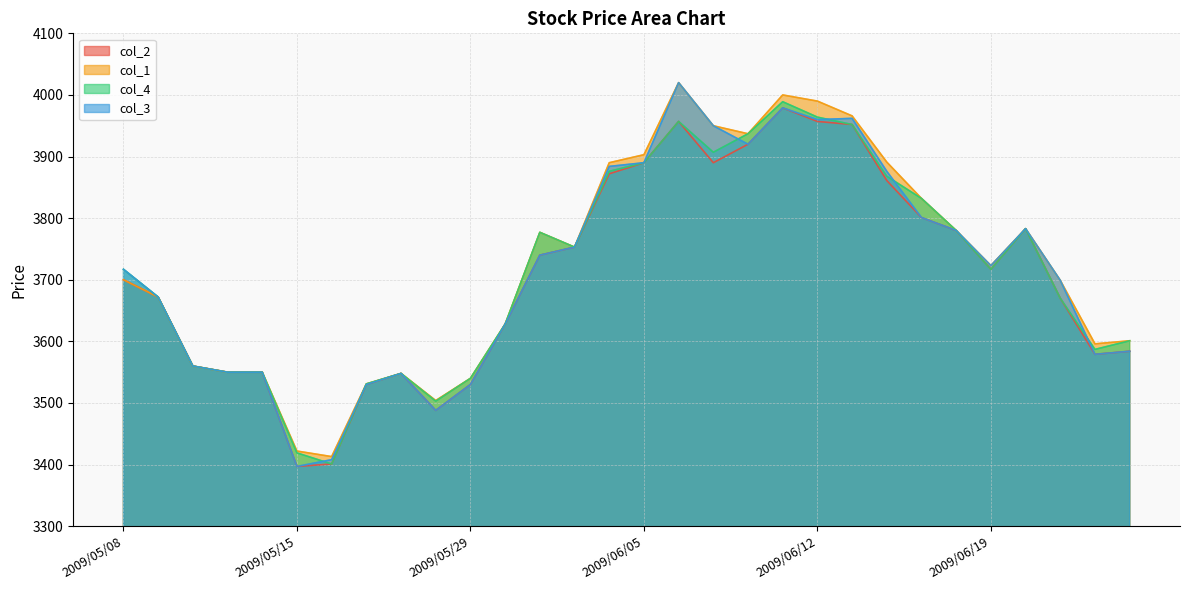

How many lines are shown in the chart?

4